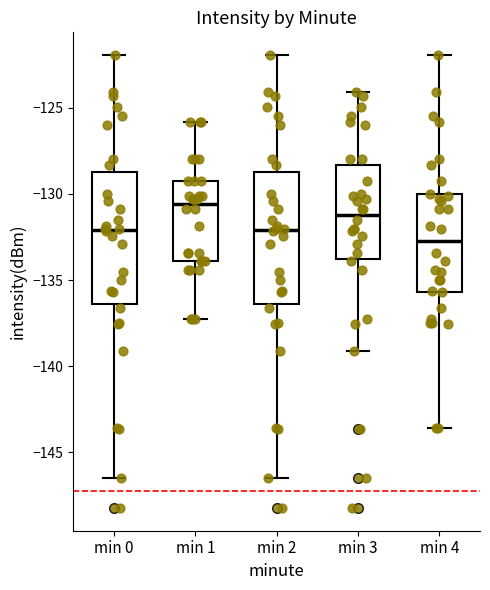

Reading left to right, read every box against the y-axis: the position of its median line, the range the box covers, and the ends of its whiskers. The values are not printed on the chart, so give them approximately, as read against the axis.

min 0: median -132.0, box -136.5 to -128.5, whiskers -146.5 to -122.0
min 1: median -130.5, box -134.0 to -129.5, whiskers -137.5 to -126.0
min 2: median -132.0, box -136.5 to -128.5, whiskers -146.5 to -122.0
min 3: median -131.0, box -134.0 to -128.5, whiskers -139.0 to -124.0
min 4: median -132.5, box -135.5 to -130.0, whiskers -143.5 to -122.0